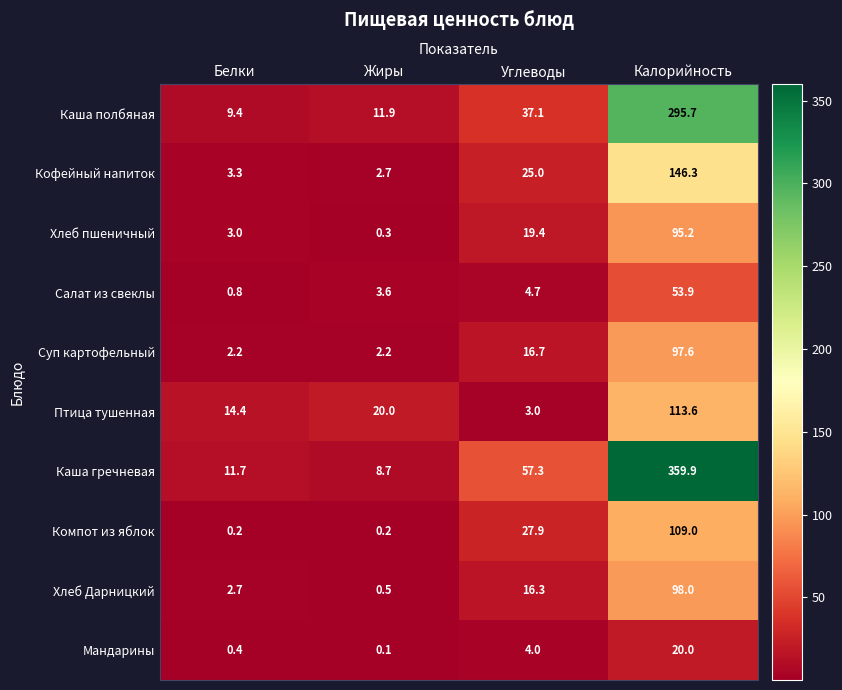

Is it true that Компот из яблок equals 158.5 at Калорийность?

False